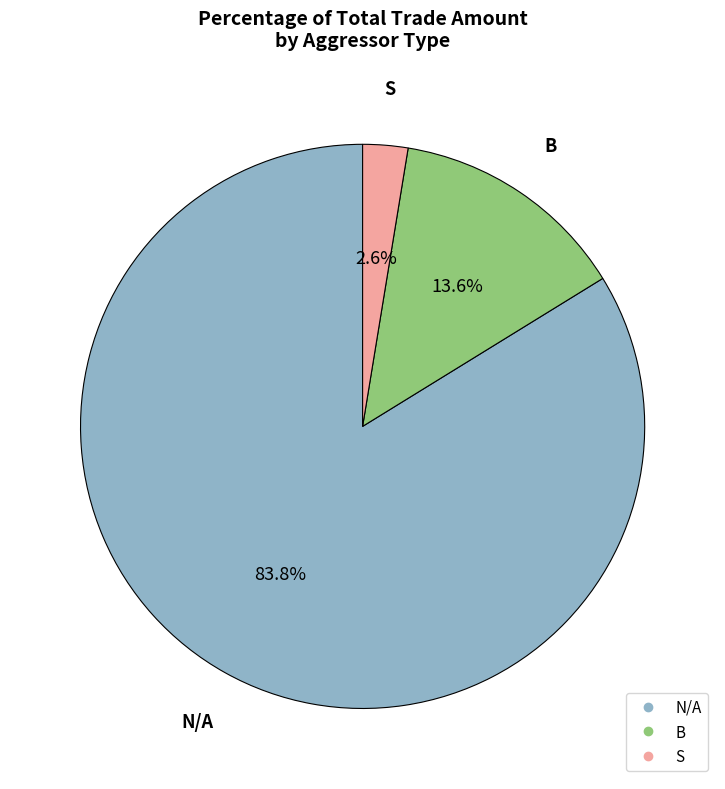

How many segments does this pie chart have?

3